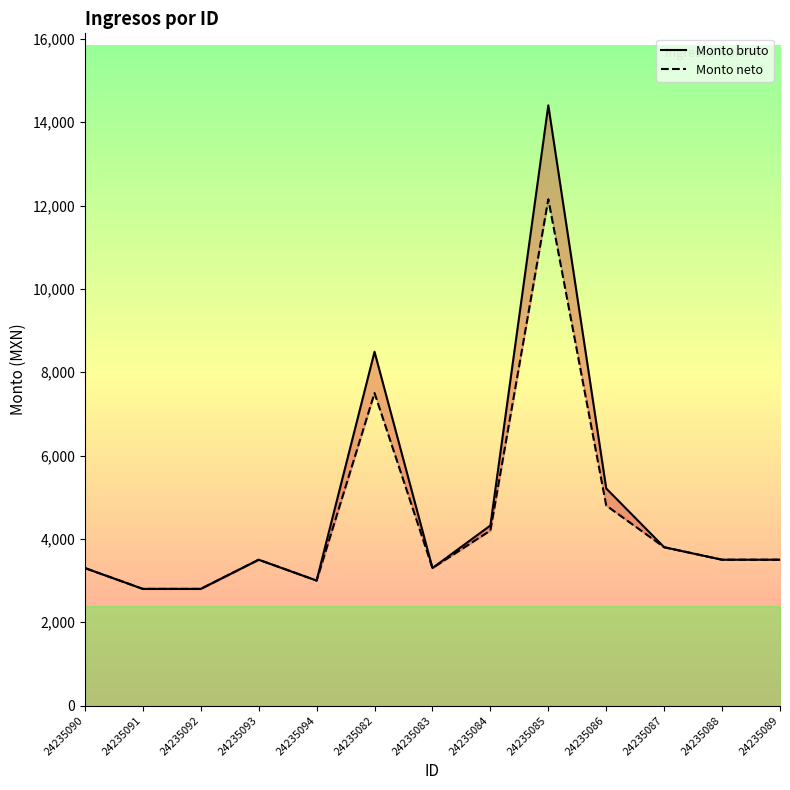

Is the value of Monto neto at 24235089 greater than the value of Monto bruto at 24235086?

No